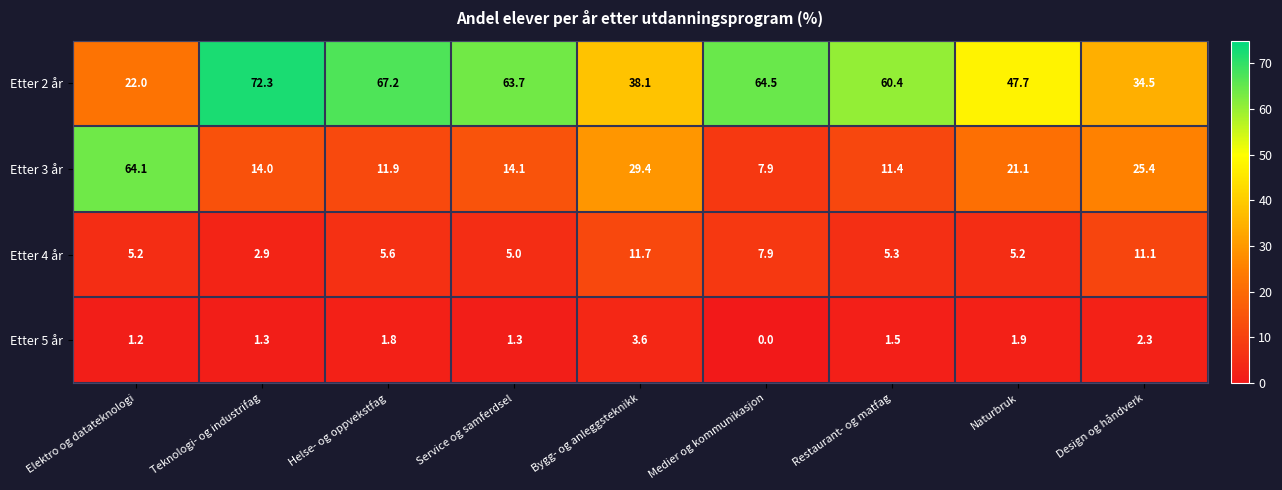

The value of Etter 2 år at Naturbruk is 79.4. True or false?

False